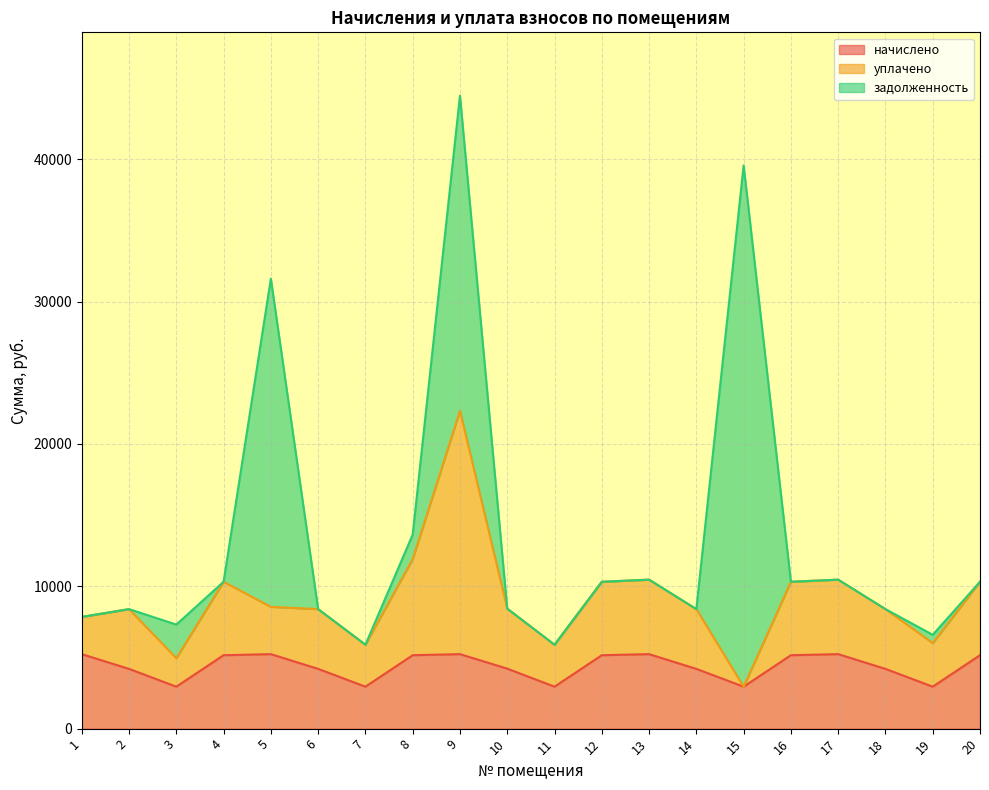

List the series in order of their peak value, highest first.

задолженность, уплачено, начислено